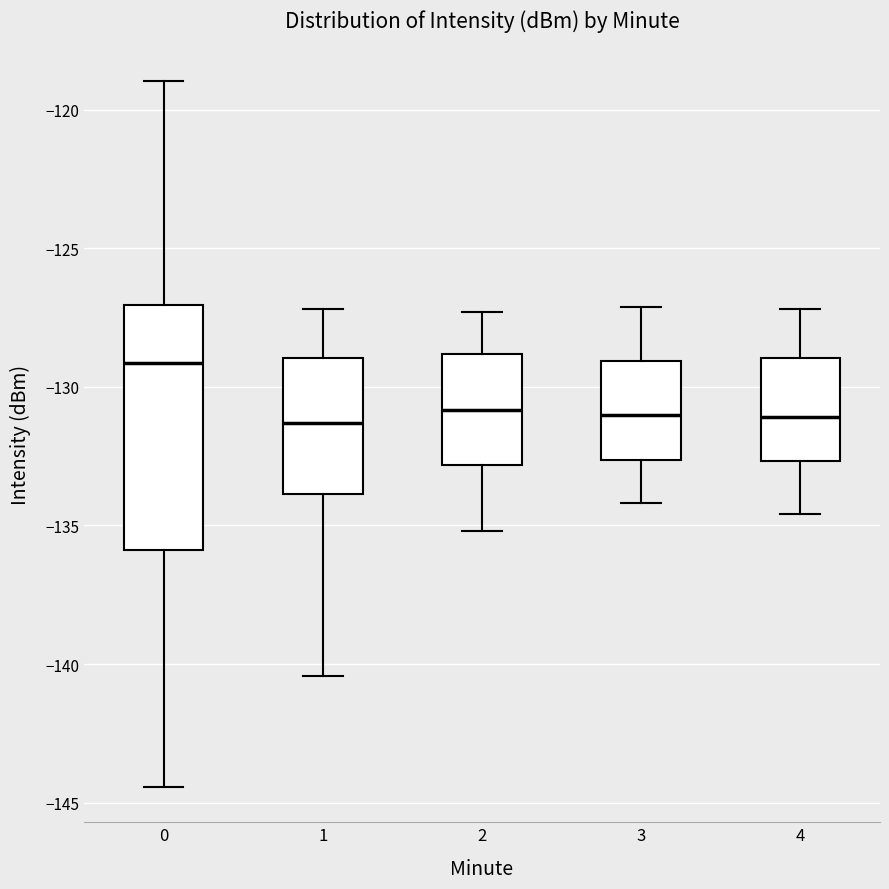

Reading left to right, transcribe this box plot: for each box, give where its median line is, the range the box spans, and where its two whiskers end, as read against the y-axis. The values are not printed on the chart, so give them approximately, as read against the axis.

0: median -129.0, box -136.0 to -127.0, whiskers -144.5 to -119.0
1: median -131.5, box -134.0 to -129.0, whiskers -140.5 to -127.0
2: median -131.0, box -133.0 to -129.0, whiskers -135.0 to -127.5
3: median -131.0, box -132.5 to -129.0, whiskers -134.0 to -127.0
4: median -131.0, box -132.5 to -129.0, whiskers -134.5 to -127.0